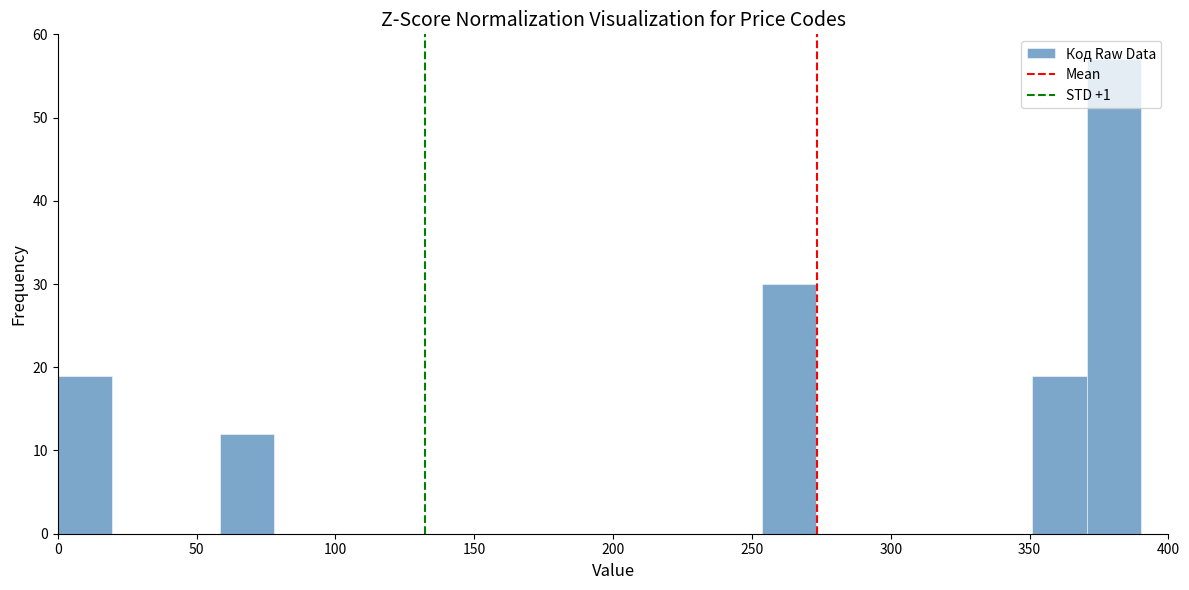

Around what value on the x-axis is the tallest bar? Give the approximate position of its centre, as read against the axis.

380